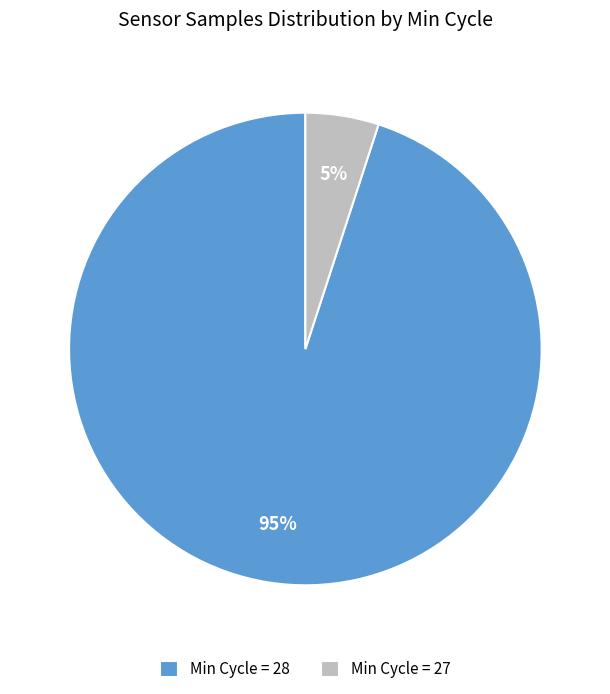

Do Min Cycle = 27 and Min Cycle = 28 together represent more than half of the pie?

Yes